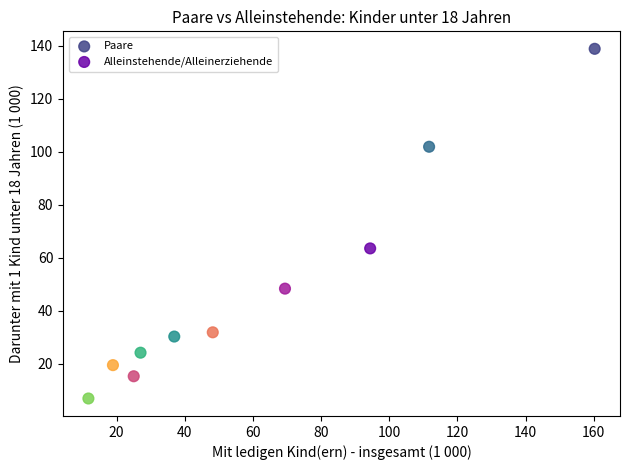

What are all the series names shown in the legend?

Paare, Alleinstehende/Alleinerziehende